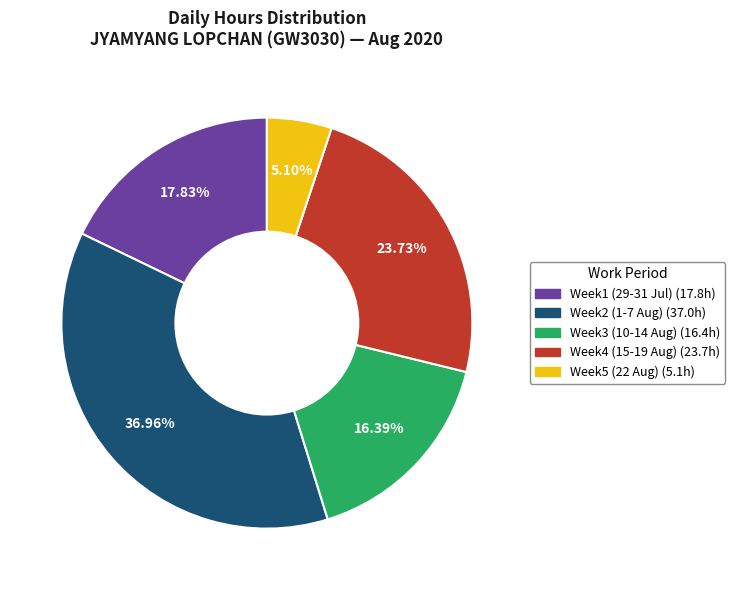

Does any single category account for the majority?

No